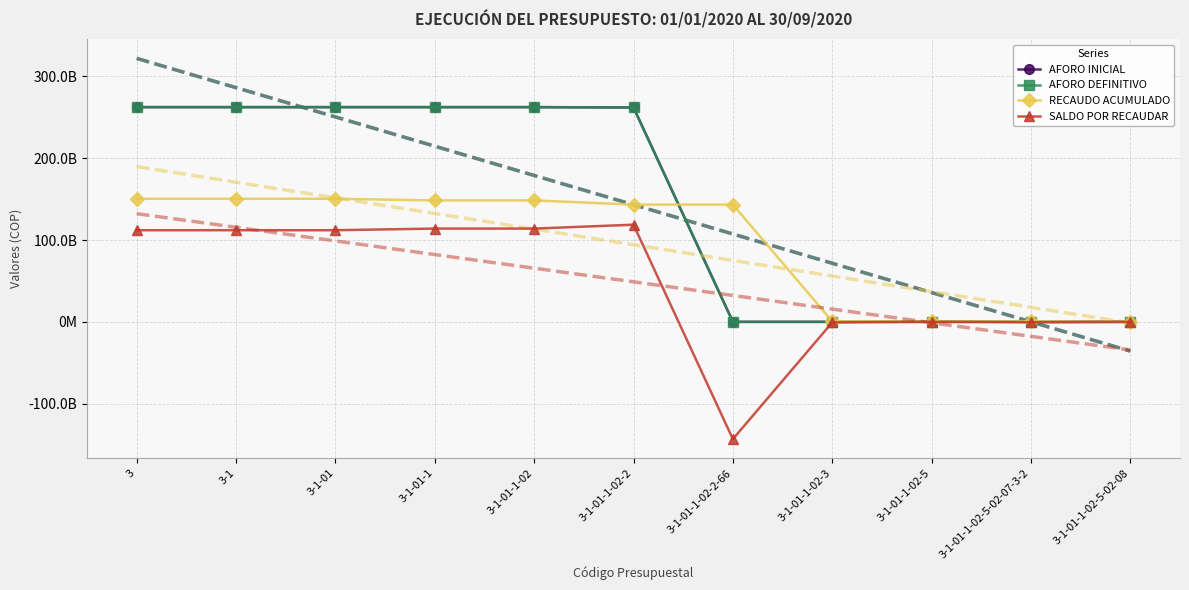

Which category has the highest value across all series?

3